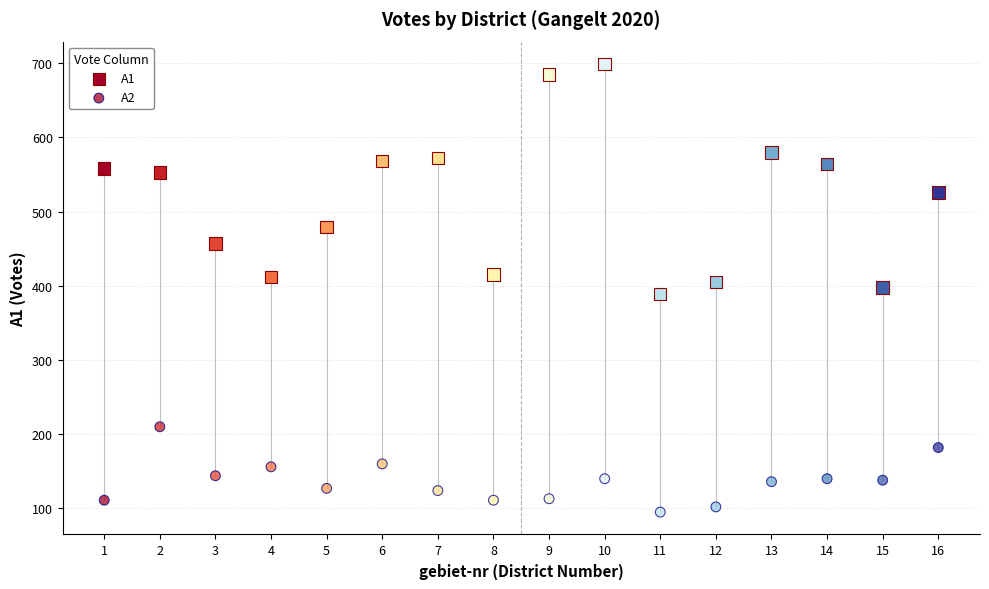

How many data points are displayed?

32